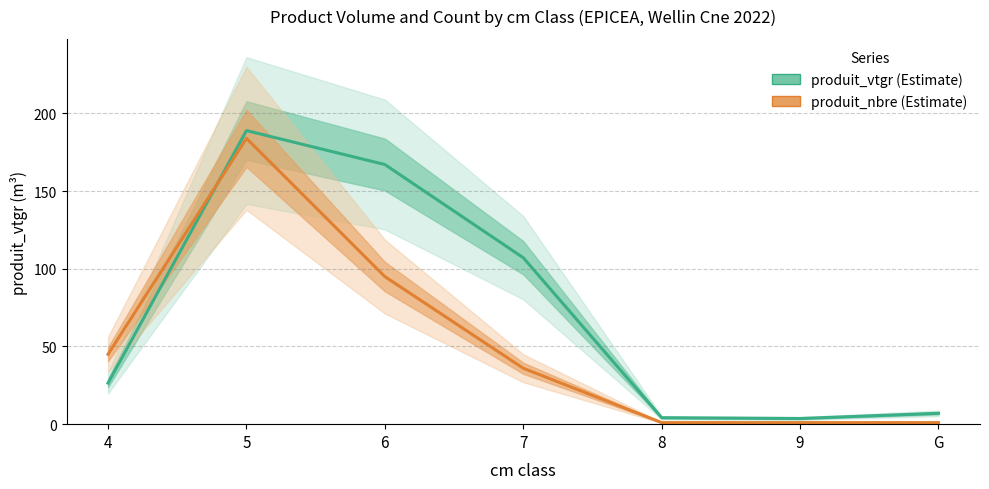

What is the total value across all series at 9?

4.7